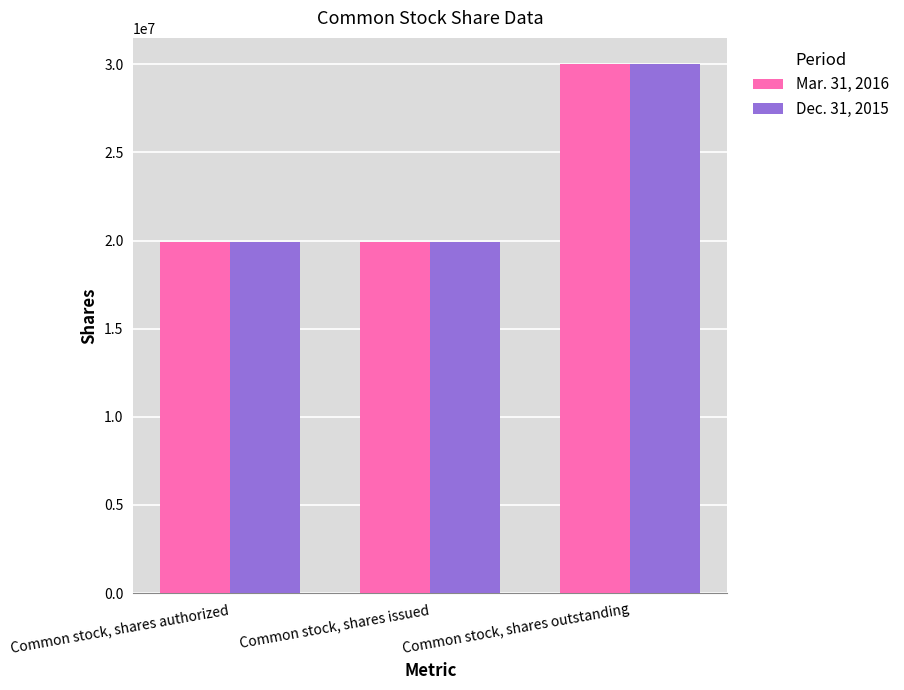

Reading right to left, transcribe all the data shown in this chart.

Mar. 31, 2016: 30000000	19937575	19937575
Dec. 31, 2015: 30000000	19926868	19926868